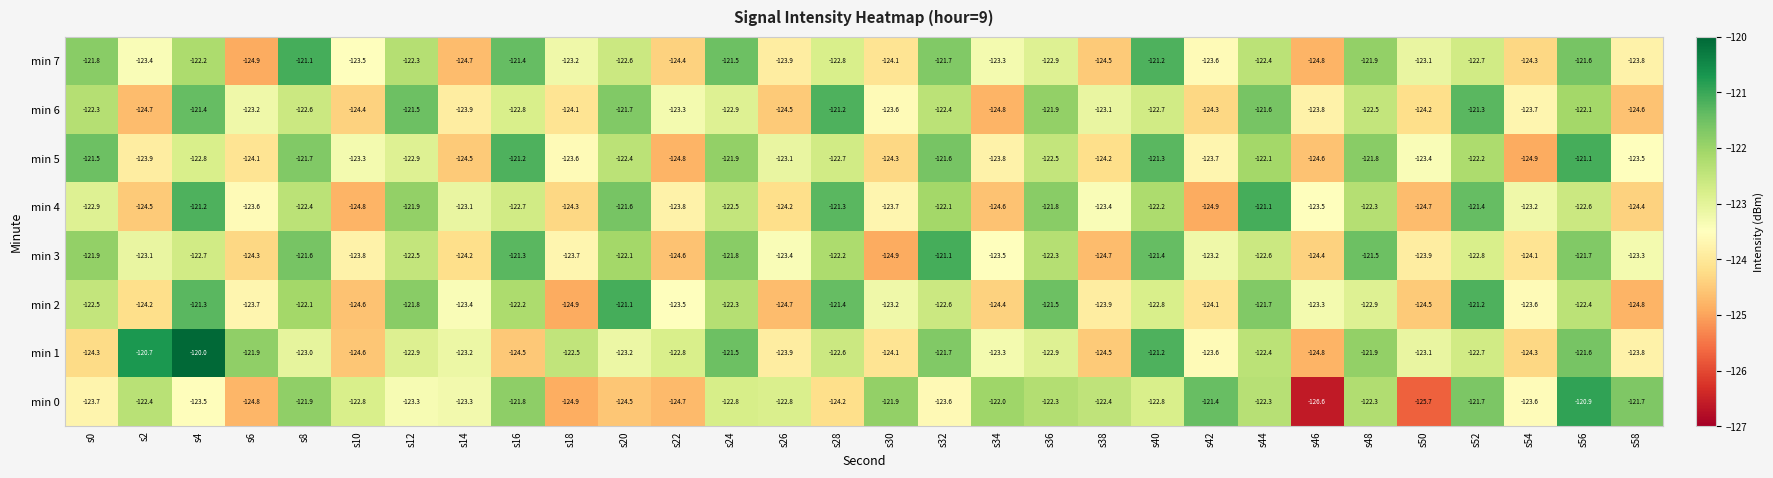

Which series has the widest spread of values?

min 0